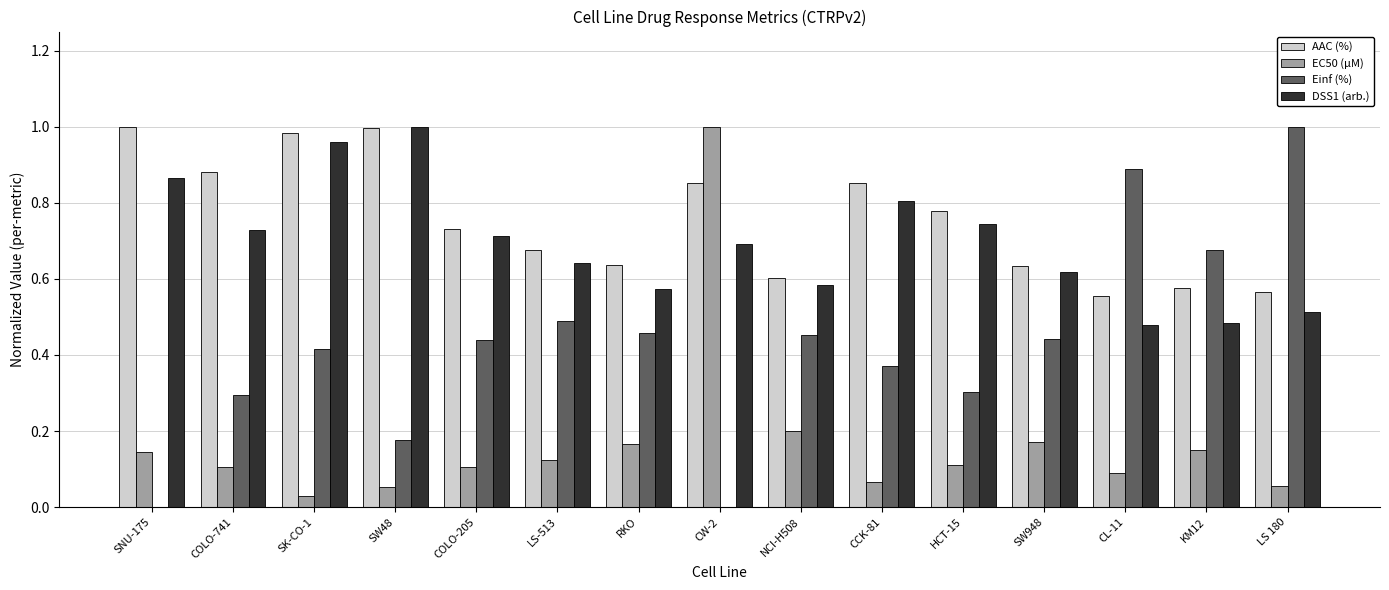

What are all the series names shown in the legend?

AAC (%), EC50 (µM), Einf (%), DSS1 (arb.)